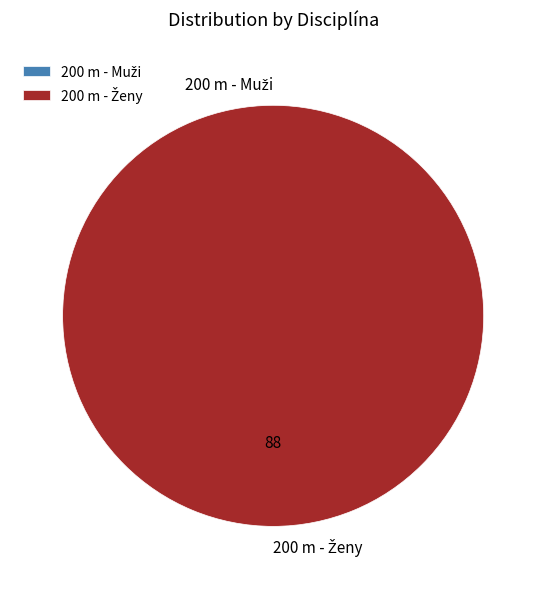

To the nearest percent, what is the difference between the largest and smallest slice percentages?

100%